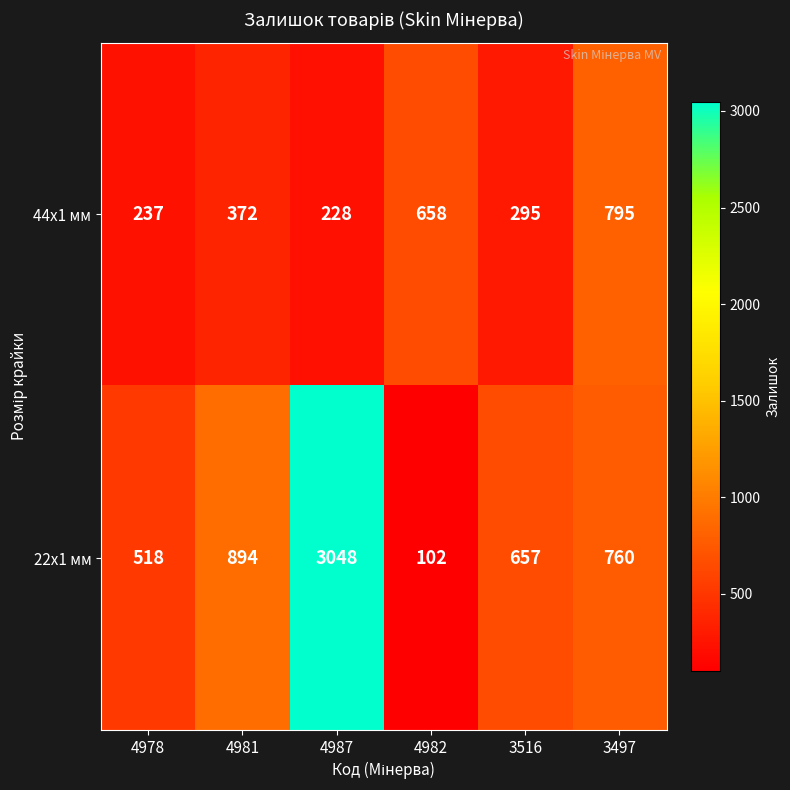

Which series has the widest spread of values?

22x1 мм